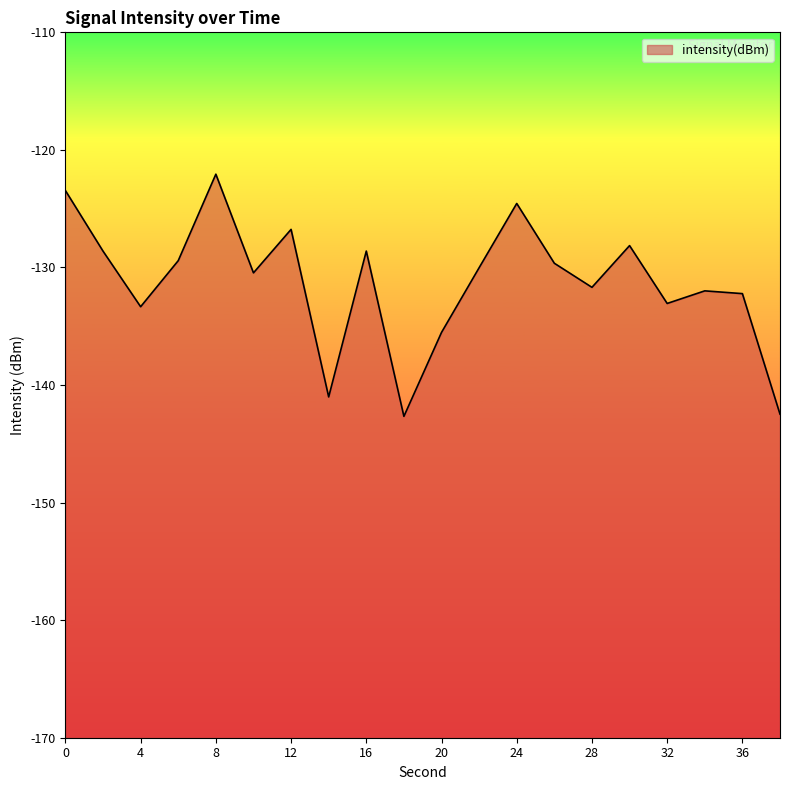

What is the difference between the values at 34 and 28?

0.3